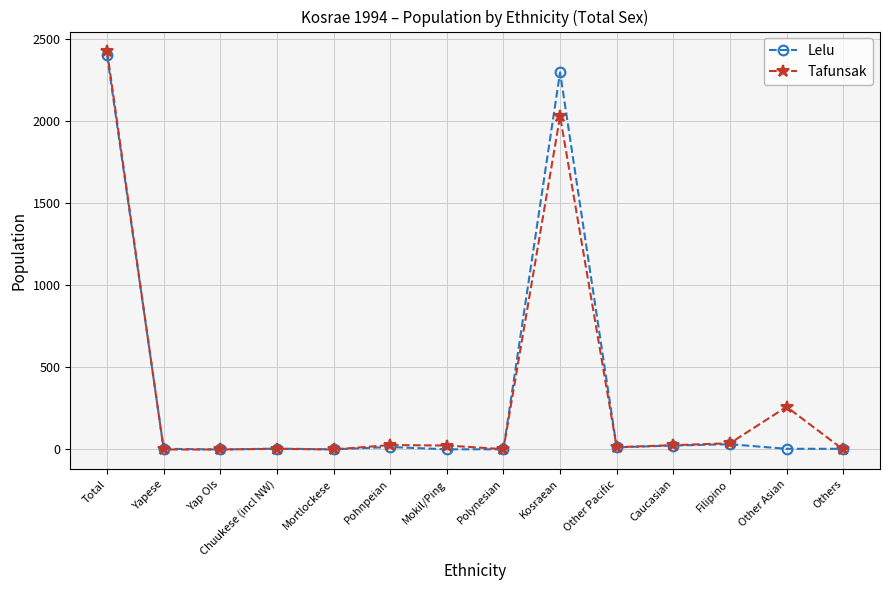

At which category is the sum across all series the highest?

Total